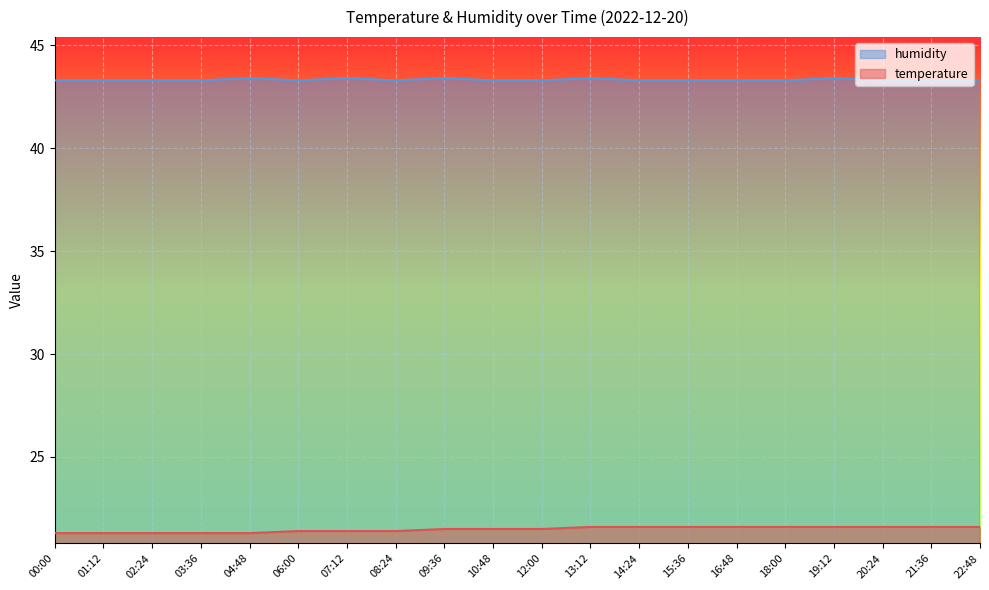

True or false: temperature and humidity cross at least once.

False